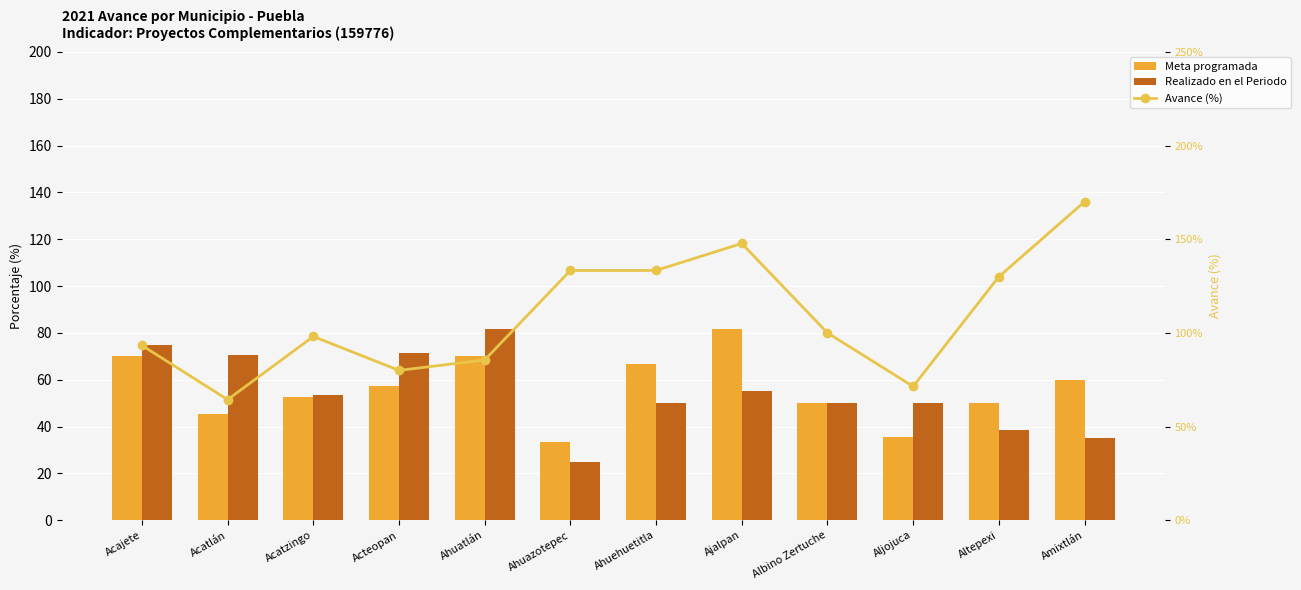

Reading left to right, extract all data points from this chart.

Meta programada: Acajete=70.0	Acatlán=45.5	Acatzingo=52.6	Acteopan=57.1	Ahuatlán=70.0	Ahuazotepec=33.3	Ahuehuetitla=66.7	Ajalpan=81.8	Albino Zertuche=50.0	Aljojuca=35.7	Altepexi=50.0	Amixtlán=60.0
Realizado en el Periodo: Acajete=75.0	Acatlán=70.6	Acatzingo=53.7	Acteopan=71.4	Ahuatlán=81.8	Ahuazotepec=25.0	Ahuehuetitla=50.0	Ajalpan=55.4	Albino Zertuche=50.0	Aljojuca=50.0	Altepexi=38.5	Amixtlán=35.3
Avance (%): Acajete=93.3	Acatlán=64.4	Acatzingo=98.1	Acteopan=80.0	Ahuatlán=85.6	Ahuazotepec=133.3	Ahuehuetitla=133.3	Ajalpan=147.7	Albino Zertuche=100.0	Aljojuca=71.4	Altepexi=130.0	Amixtlán=170.0